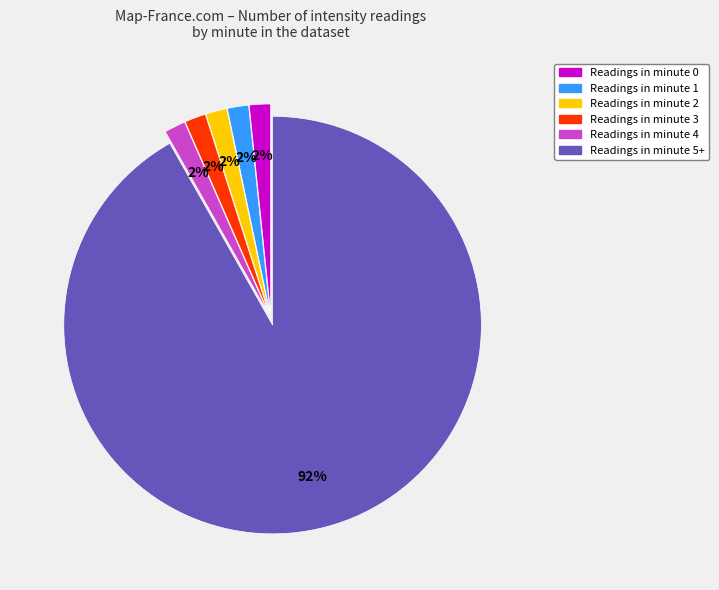

Is there a majority slice in this chart?

Yes